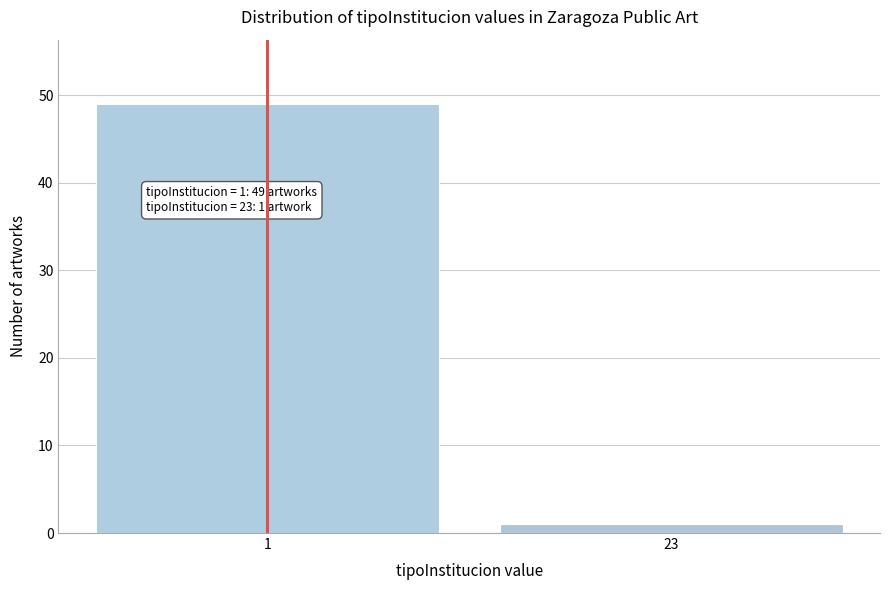

Reading right to left, what are all the values shown in this chart?

1	49